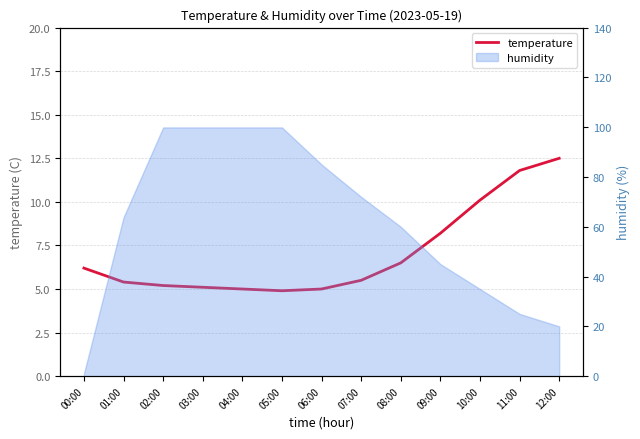

How many data points are above 5?

10